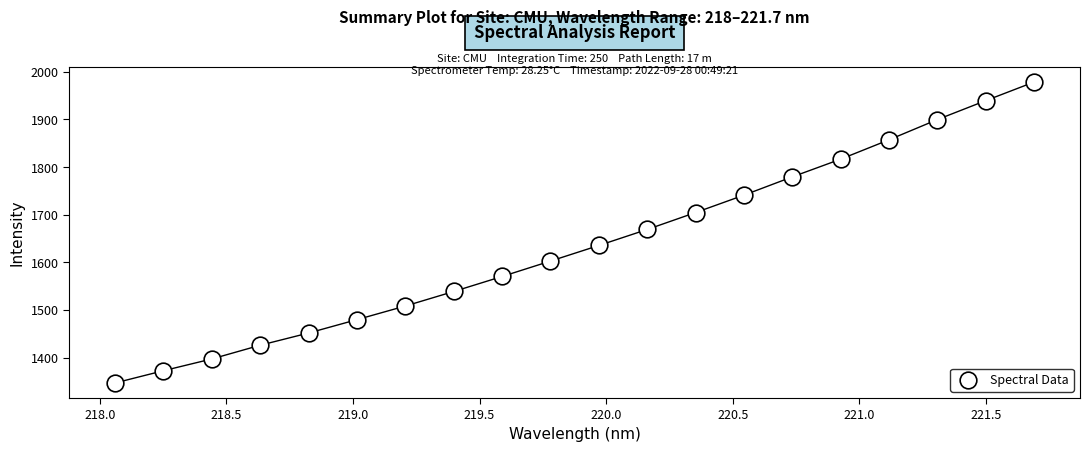

What Y value in the scatter plot is closest to 1662?

1669.1